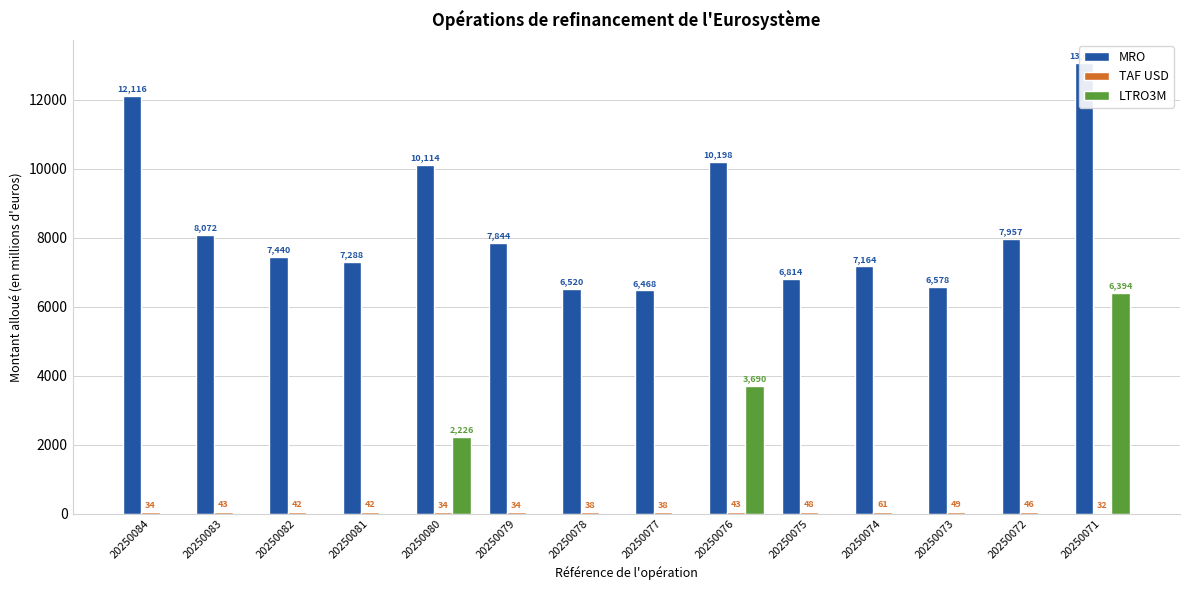

What is the approximate value of TAF USD at 20250072?

45.9